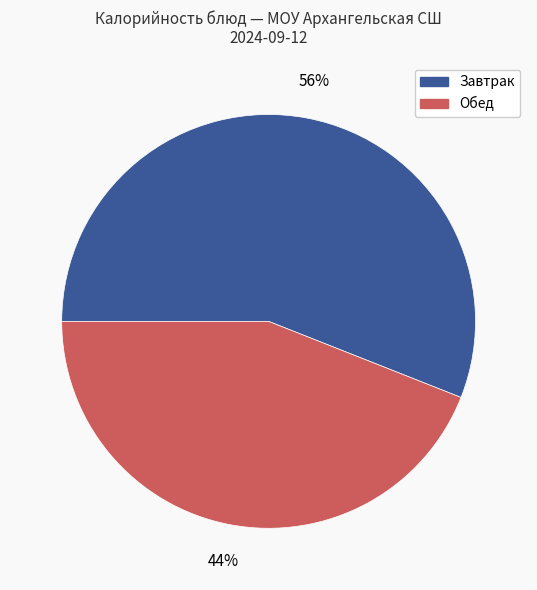

Does any single category account for the majority?

Yes